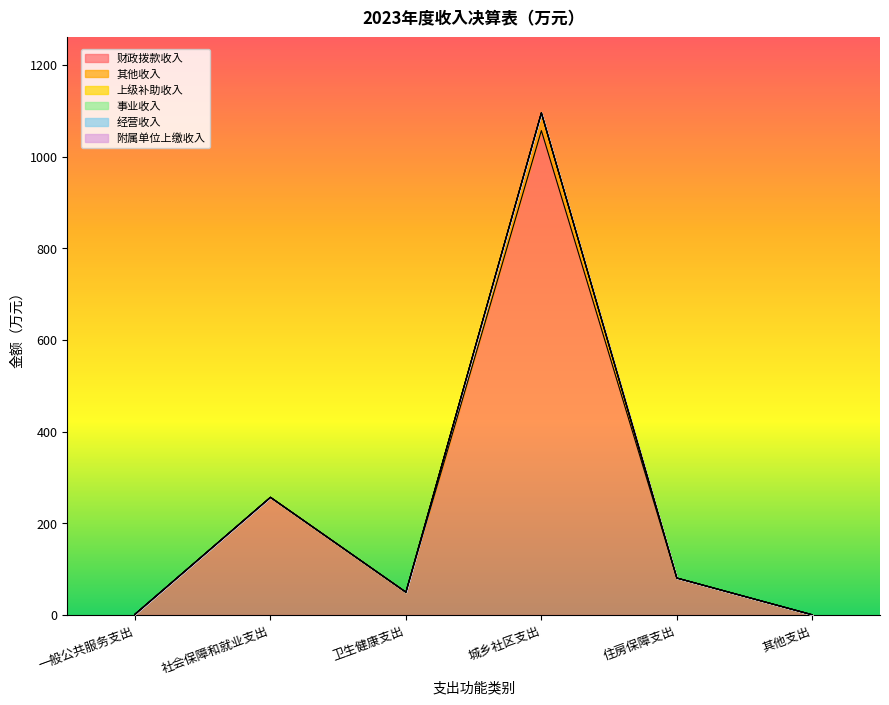

How many values in the 其他收入 series exceed 0?

1